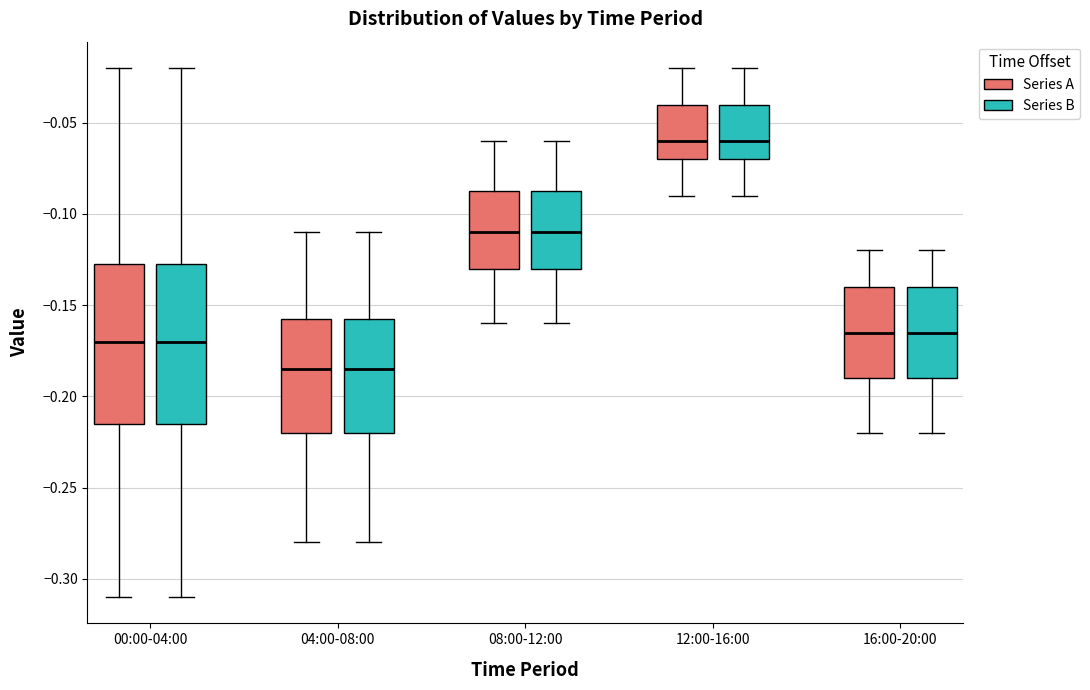

Reading left to right, read every box against the y-axis: the position of its median line, the range the box covers, and the ends of its whiskers. The values are not printed on the chart, so give them approximately, as read against the axis.

00:00-04:00 (Series A): median -0.170, box -0.215 to -0.125, whiskers -0.310 to -0.020
00:00-04:00 (Series B): median -0.170, box -0.215 to -0.125, whiskers -0.310 to -0.020
04:00-08:00 (Series A): median -0.185, box -0.220 to -0.155, whiskers -0.280 to -0.110
04:00-08:00 (Series B): median -0.185, box -0.220 to -0.155, whiskers -0.280 to -0.110
08:00-12:00 (Series A): median -0.110, box -0.130 to -0.085, whiskers -0.160 to -0.060
08:00-12:00 (Series B): median -0.110, box -0.130 to -0.085, whiskers -0.160 to -0.060
12:00-16:00 (Series A): median -0.060, box -0.070 to -0.040, whiskers -0.090 to -0.020
12:00-16:00 (Series B): median -0.060, box -0.070 to -0.040, whiskers -0.090 to -0.020
16:00-20:00 (Series A): median -0.165, box -0.190 to -0.140, whiskers -0.220 to -0.120
16:00-20:00 (Series B): median -0.165, box -0.190 to -0.140, whiskers -0.220 to -0.120